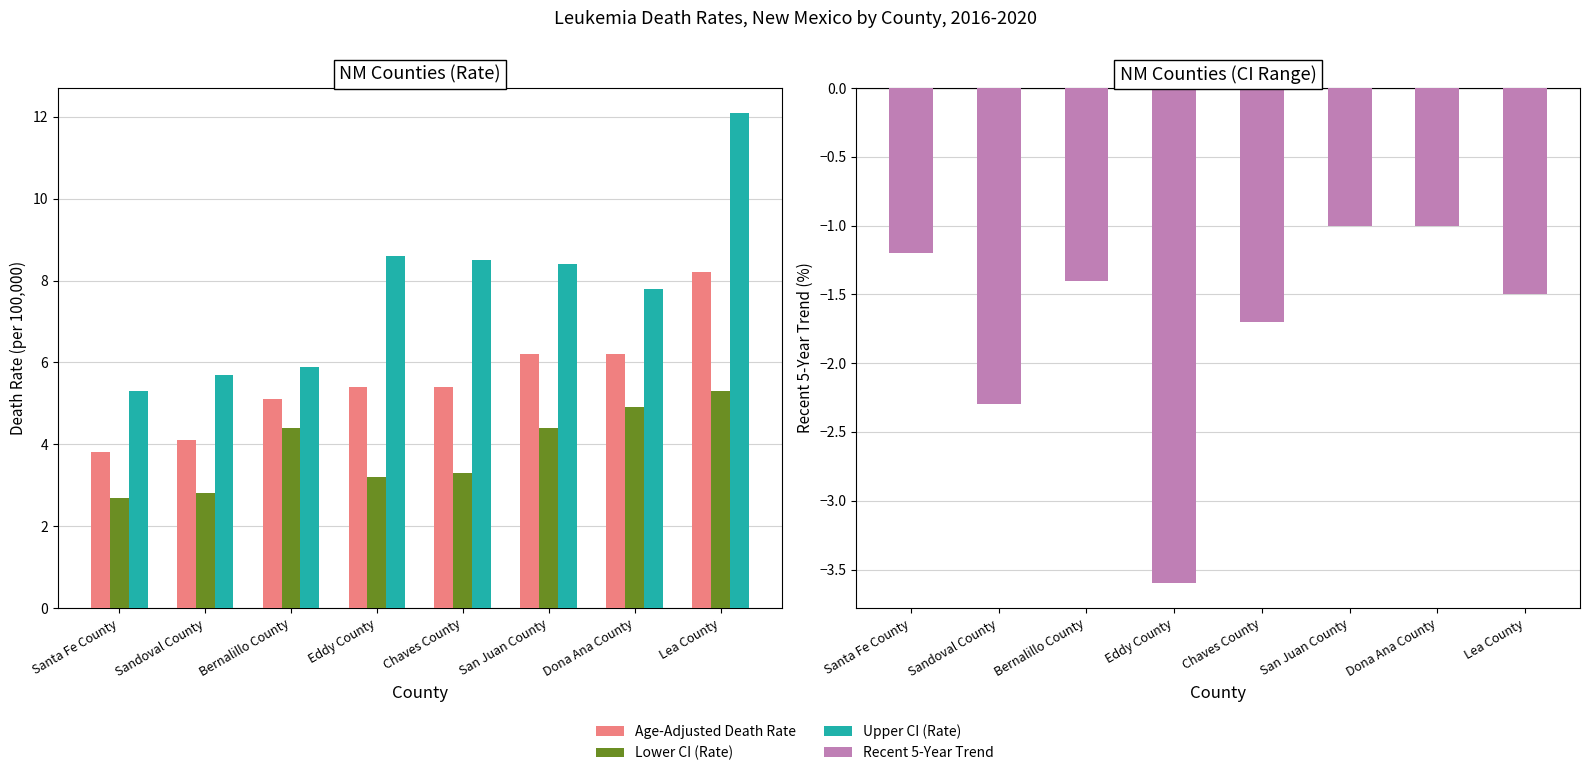

How many data points in Recent 5-Year Trend are less than -1?

6